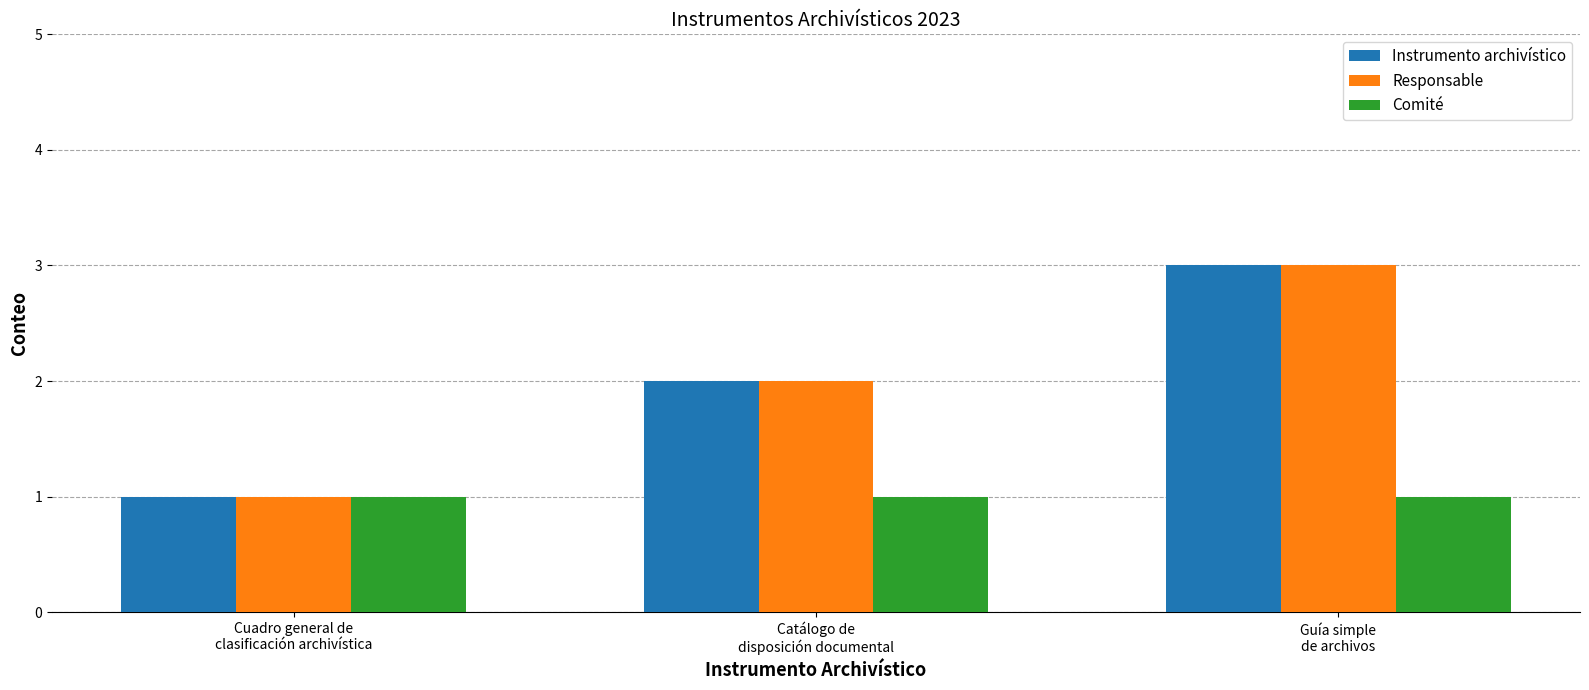

What is the difference between the maximum and minimum values in the Instrumento archivístico series?

2